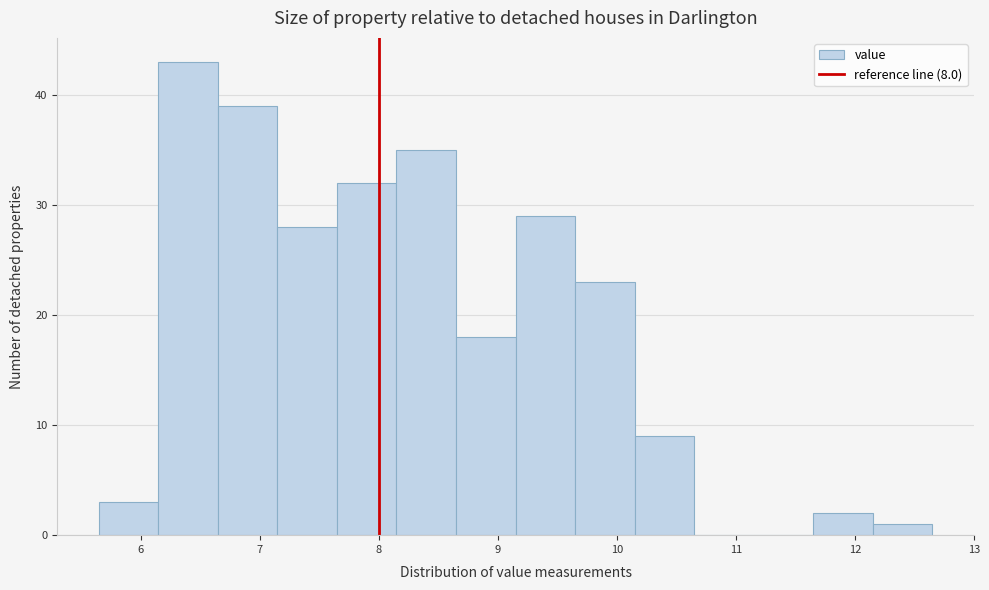

Reading left to right, transcribe this chart: for each bar, give the range it covers on the x-axis and its height. Neither the bar edges nor the heights are printed on the chart, so give them approximately, as read against the axes.

5.65 to 6.15: 3
6.15 to 6.65: 43
6.65 to 7.15: 39
7.15 to 7.65: 28
7.65 to 8.15: 32
8.15 to 8.65: 35
8.65 to 9.15: 18
9.15 to 9.65: 29
9.65 to 10.15: 23
10.15 to 10.65: 9
10.65 to 11.15: 0
11.15 to 11.65: 0
11.65 to 12.15: 2
12.15 to 12.65: 1